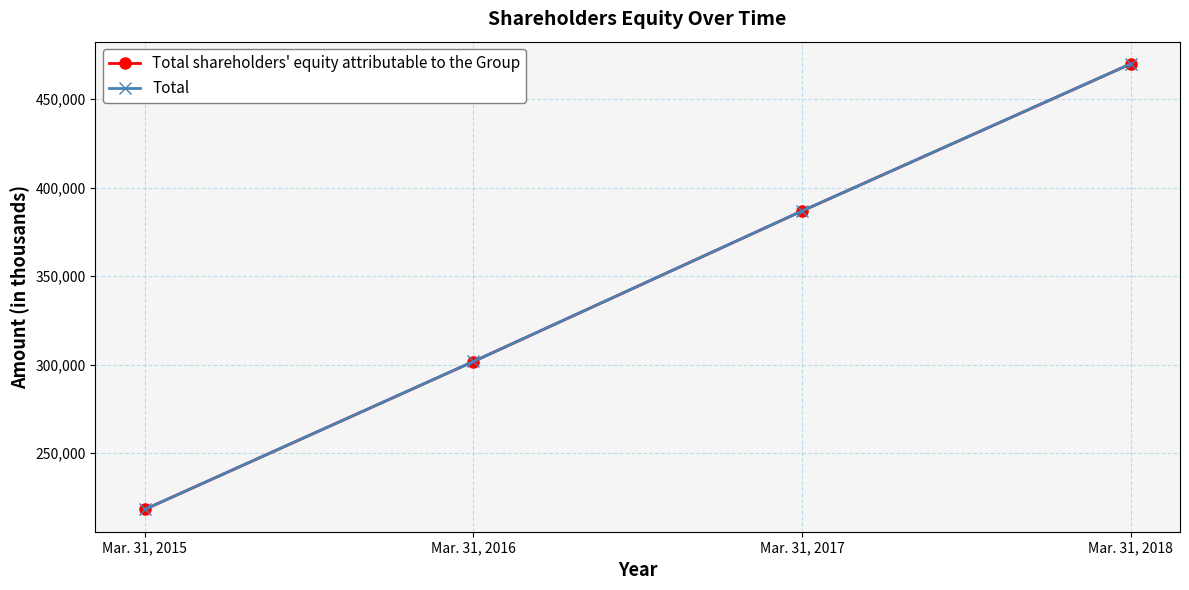

True or false: Total shareholders' equity attributable to the Group and Total cross at least once.

False